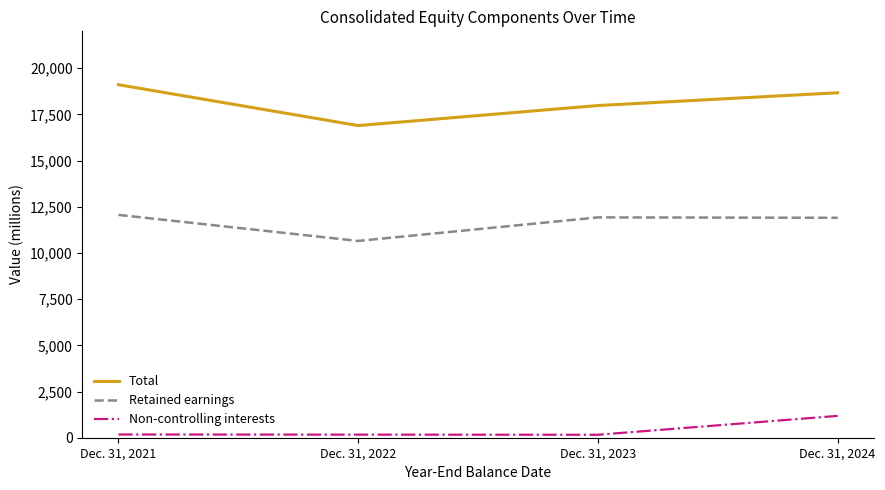

What is the greatest value displayed?

19111